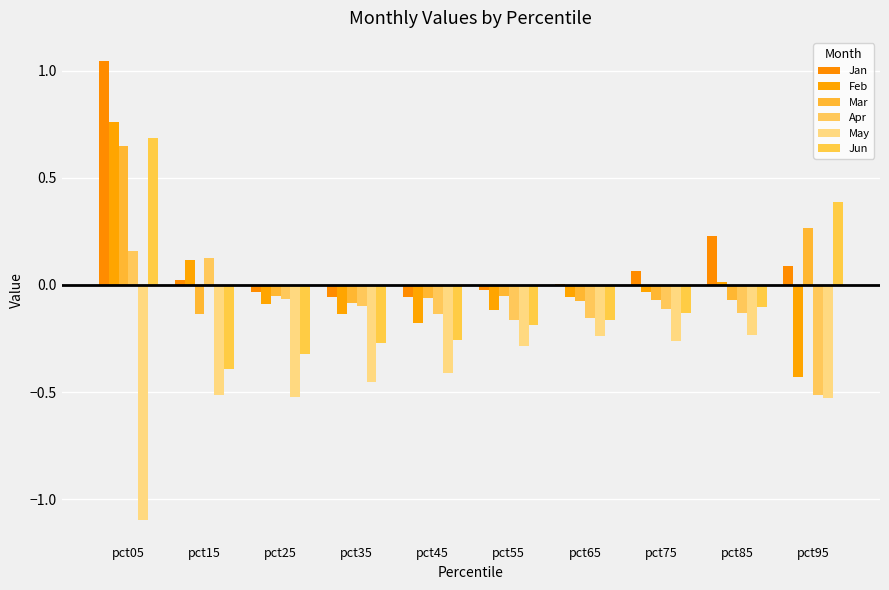

What is the value of the Apr bar at the 6th from the left?

-0.2